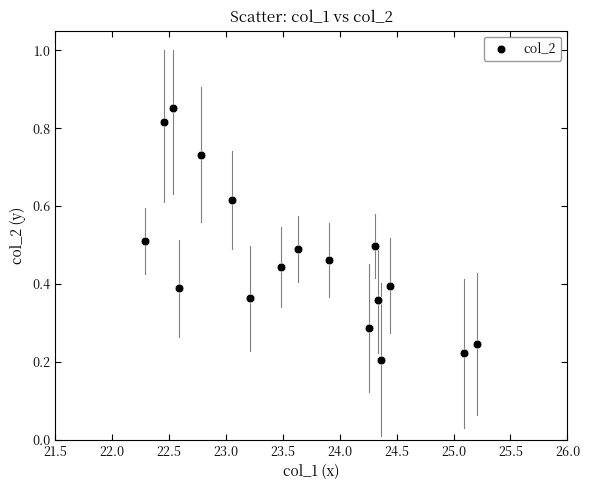

What is the range of X values (max minus min)?

2.9